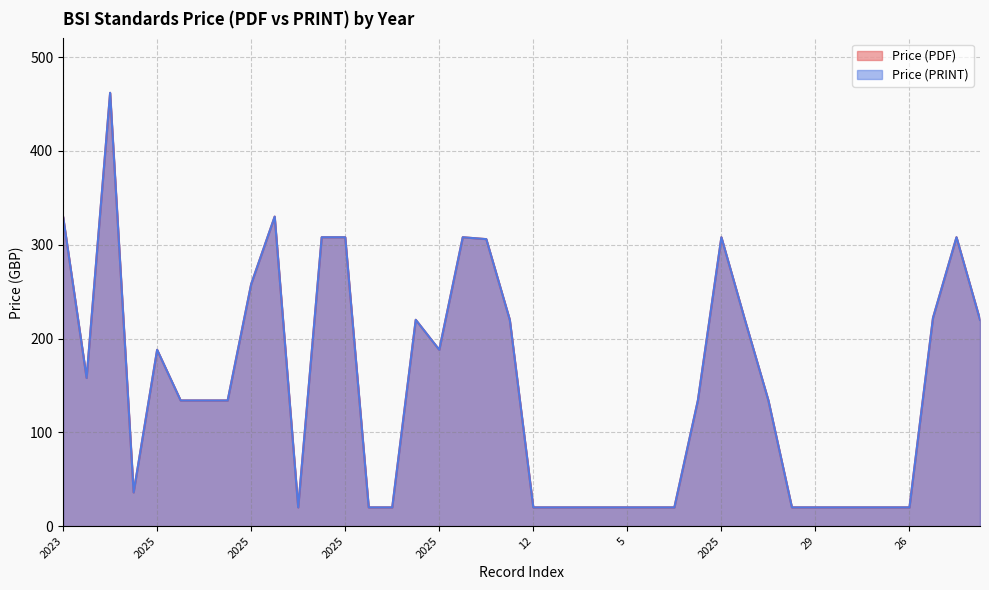

What is the greatest value displayed?

462